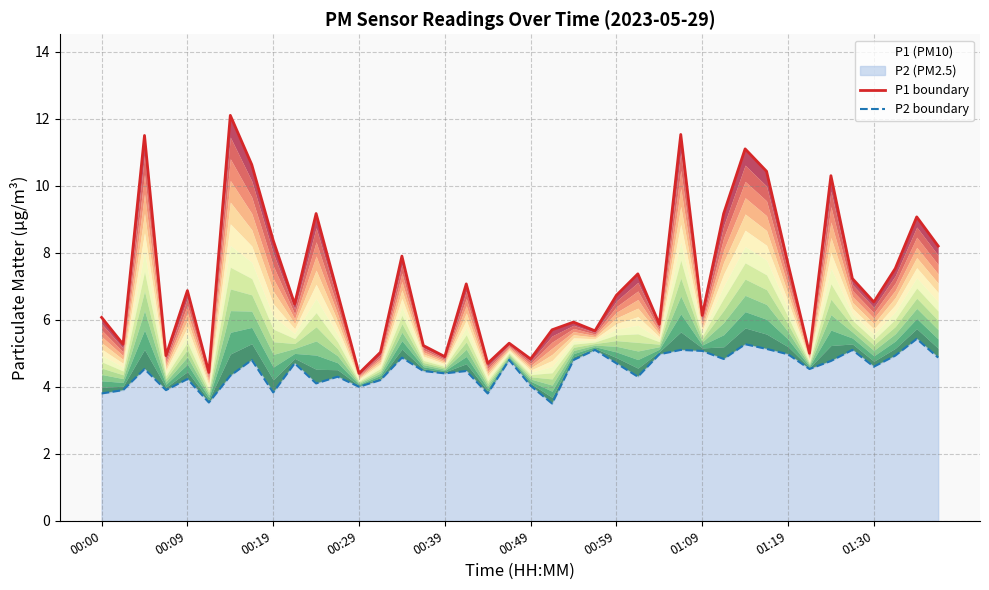

List the series in order of their peak value, highest first.

P1 boundary, P2 boundary